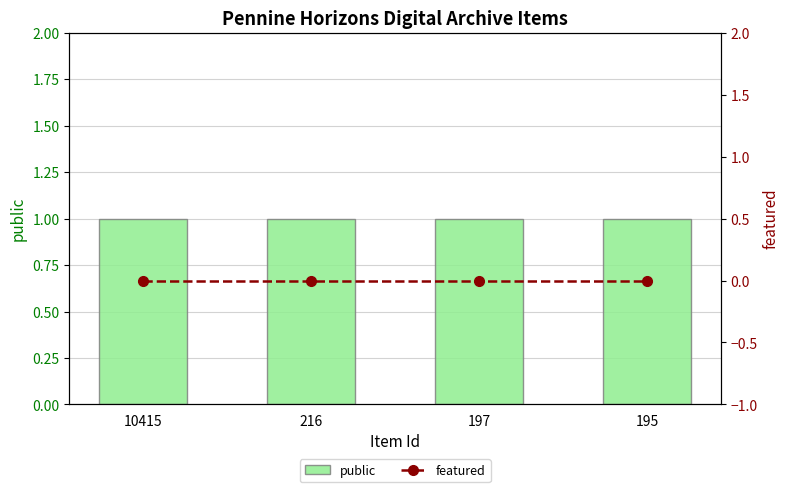

The value of featured at 197 is 0. True or false?

True